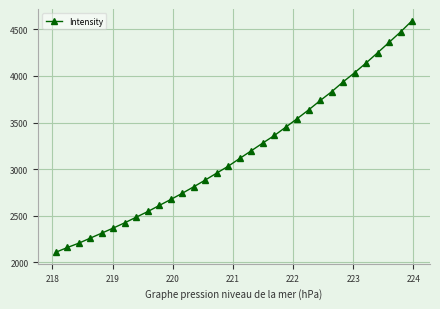

What is the average value?

3174.1